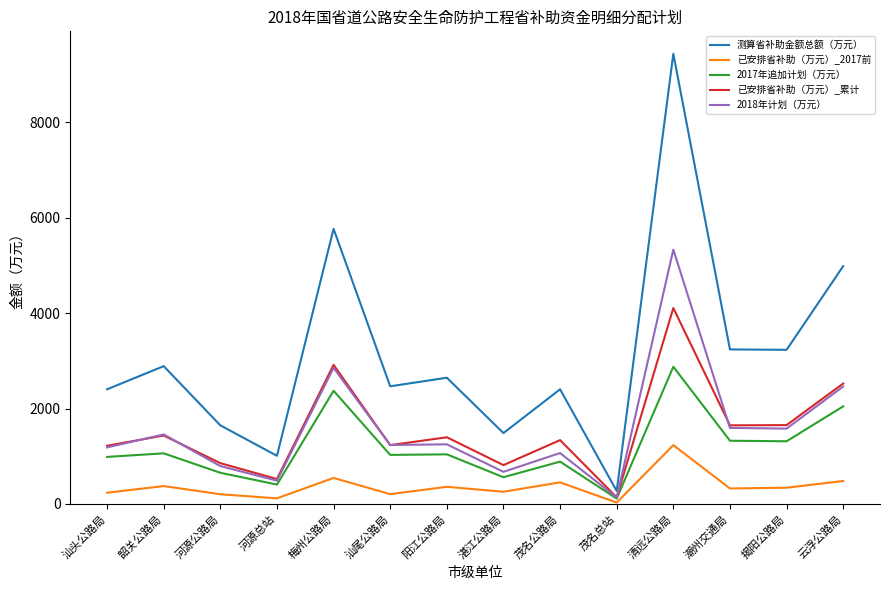

Is the value of 已安排省补助（万元）_2017前 at 梅州公路局 greater than the value of 测算省补助金额总额（万元） at 云浮公路局?

No